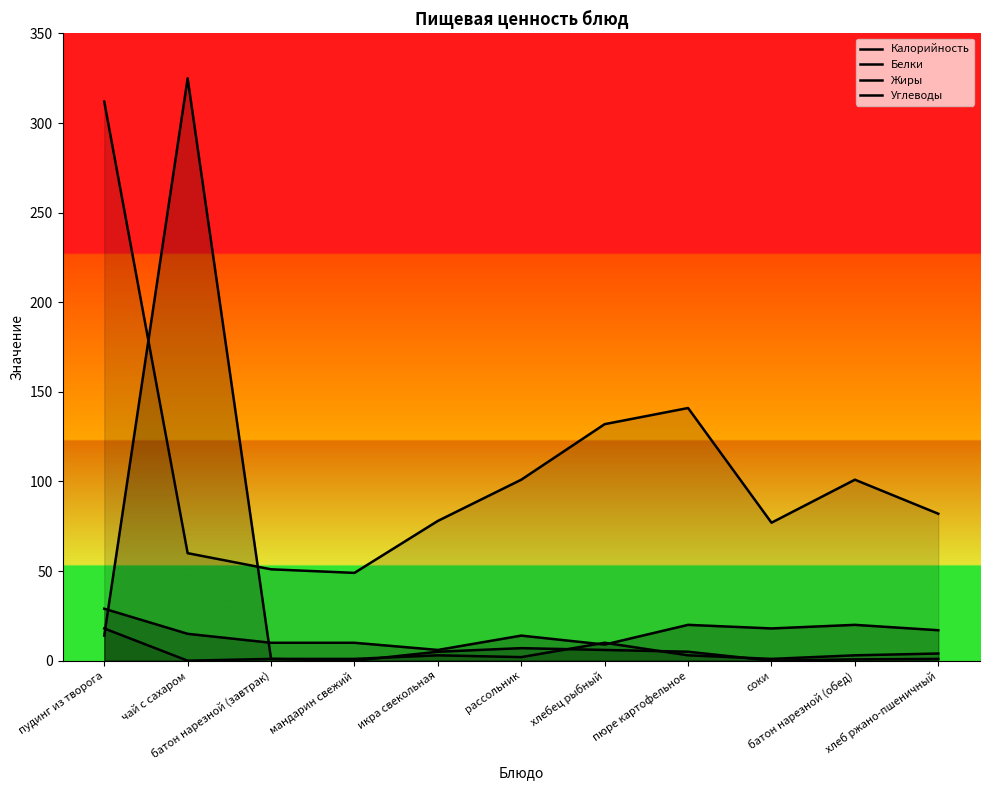

Is it true that Жиры equals 113.8 at чай с сахаром?

False